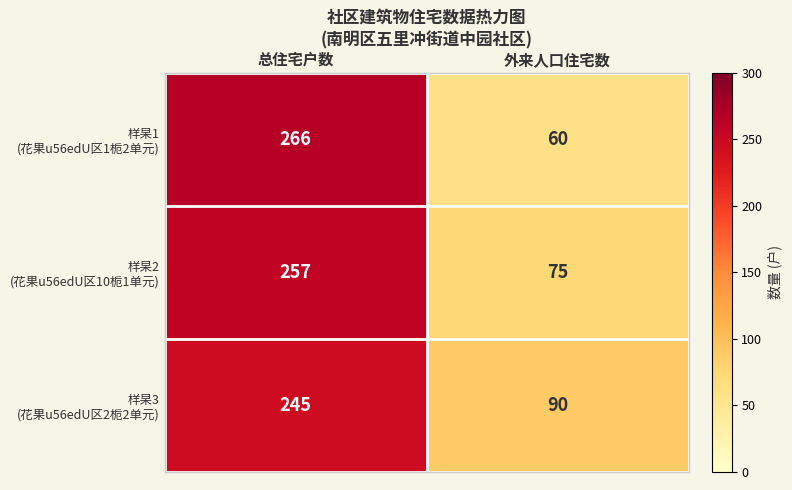

At which category is the sum across all series the highest?

总住宅户数